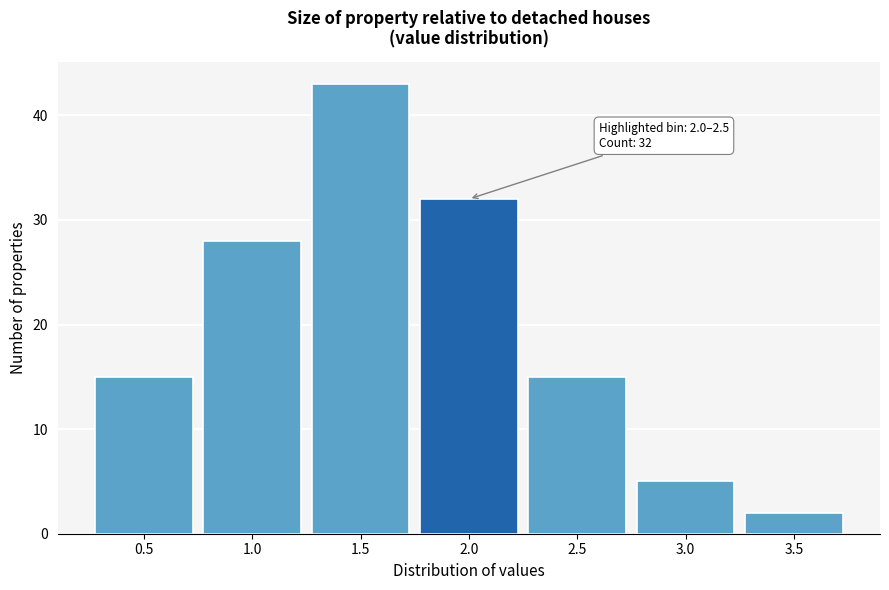

Reading left to right, transcribe all the data shown in this chart.

15	28	43	32	15	5	2